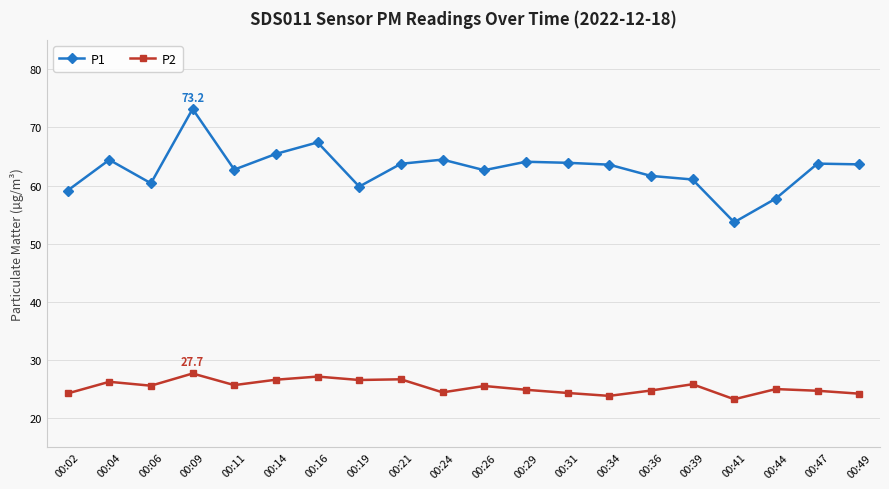

True or false: P2 and P1 intersect in this chart.

False